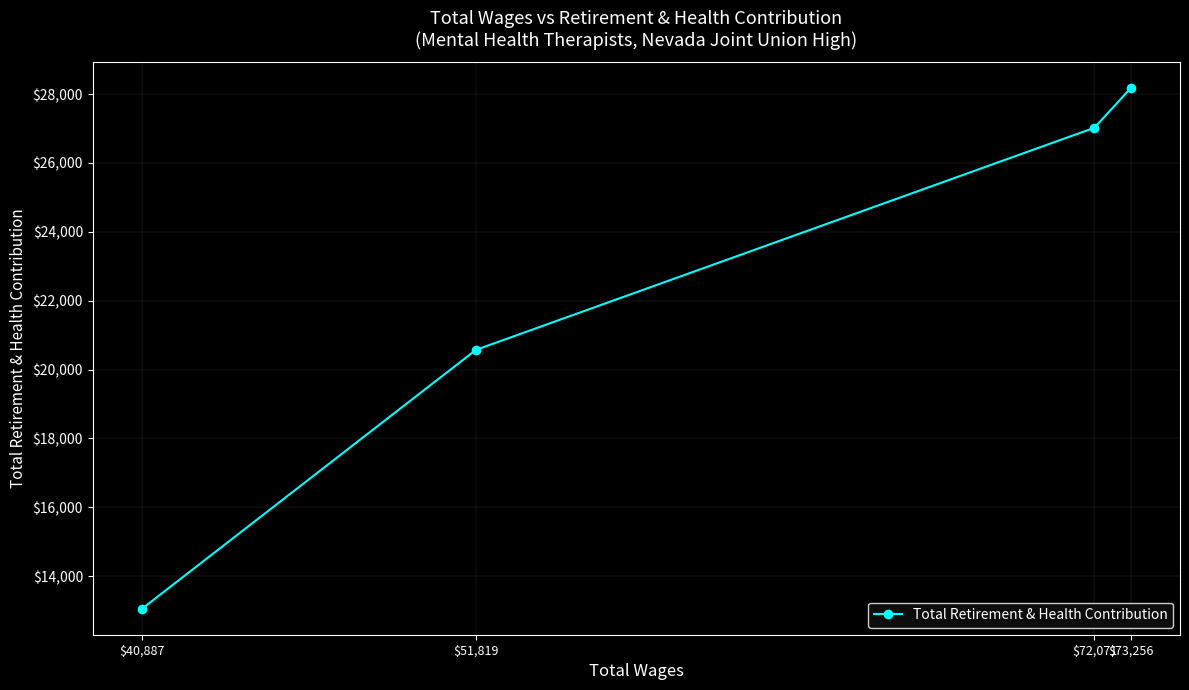

Which has a higher value, $40,887 or $73,256?

$73,256